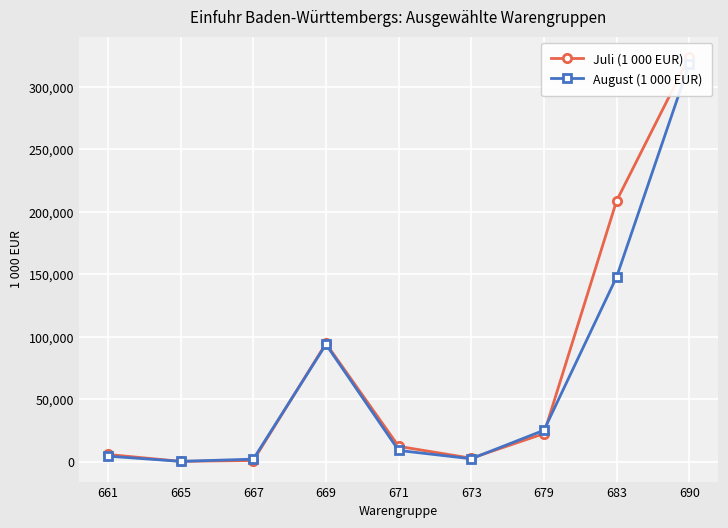

Is this an area chart (filled region under the line)?

No